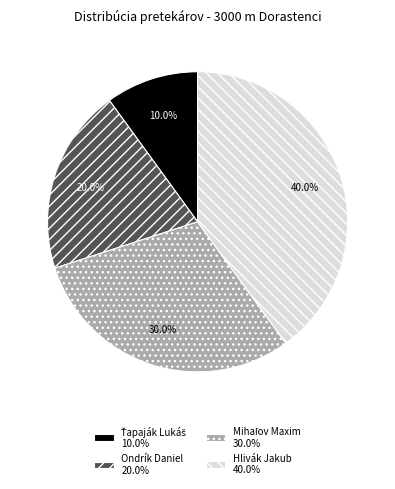

What percentage do Ondrík Daniel 20.0% and Hlivák Jakub 40.0% together represent?

60.0%